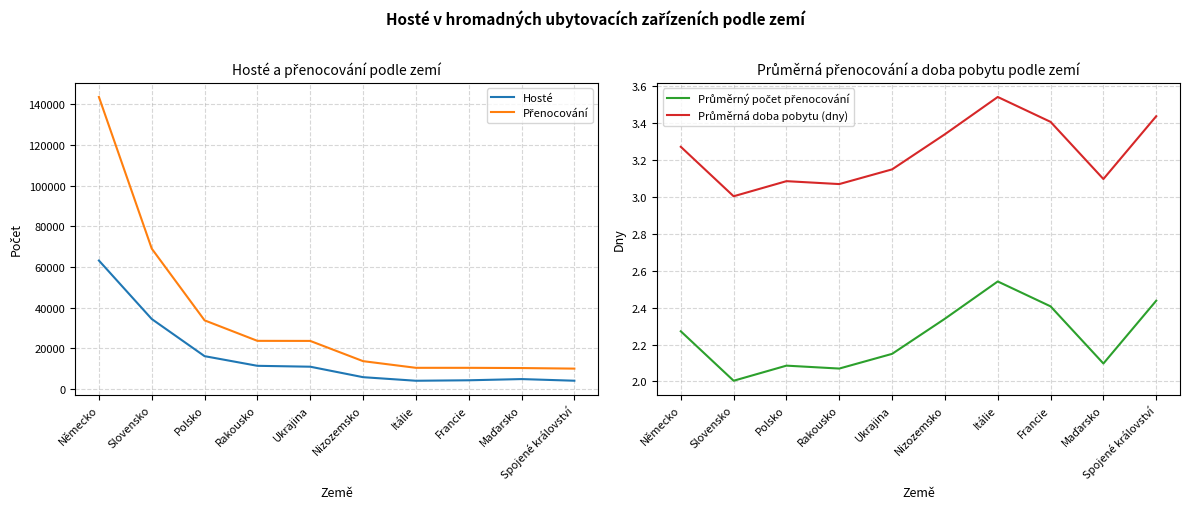

How many lines are shown in the chart?

4